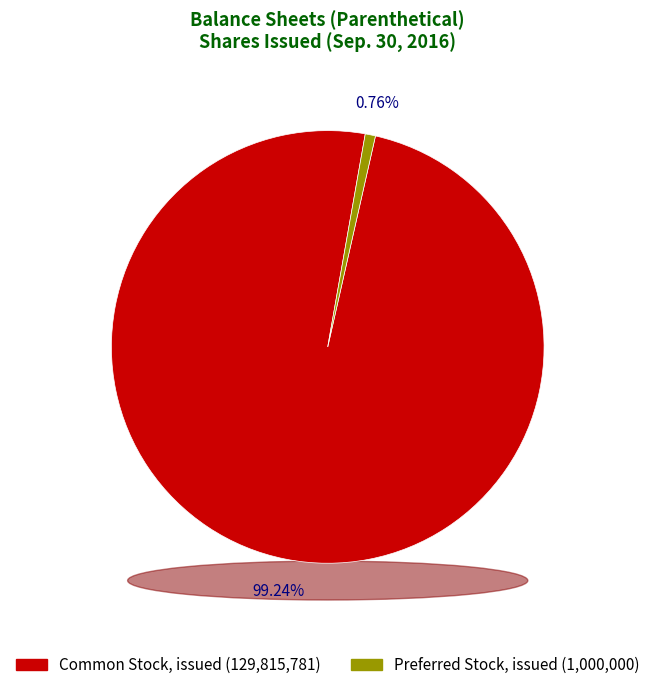

True or false: Preferred Stock, issued accounts for 1% of the total.

True